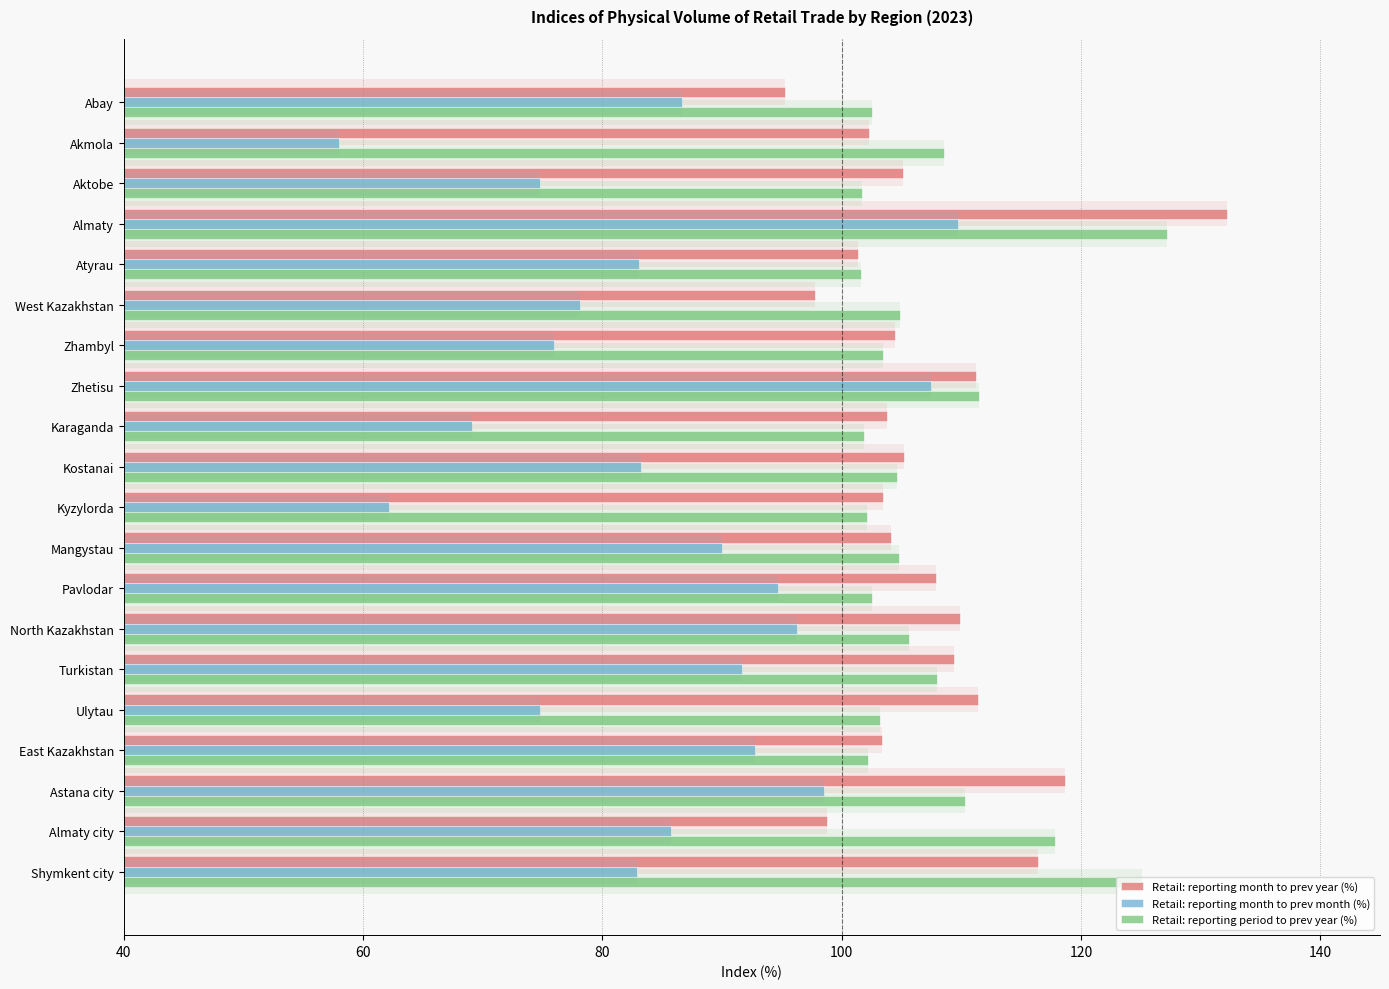

What is the maximum value shown in the chart?

132.2